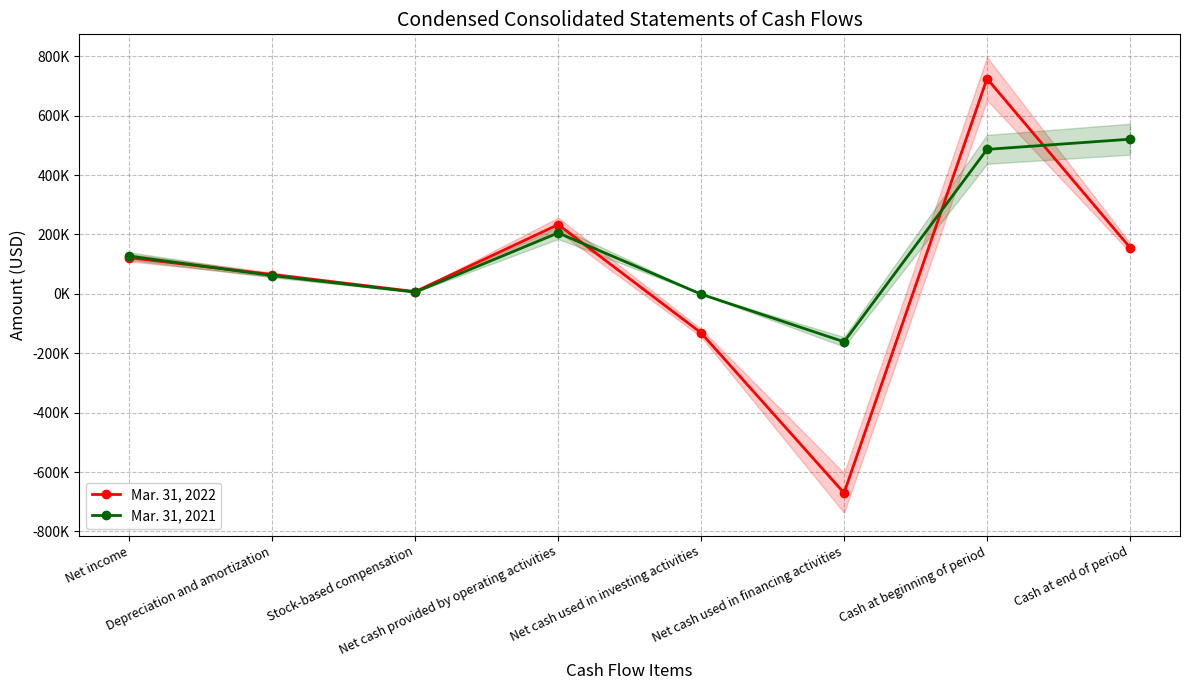

Rank the series by their maximum value, from lowest to highest.

Mar. 31, 2021, Mar. 31, 2022